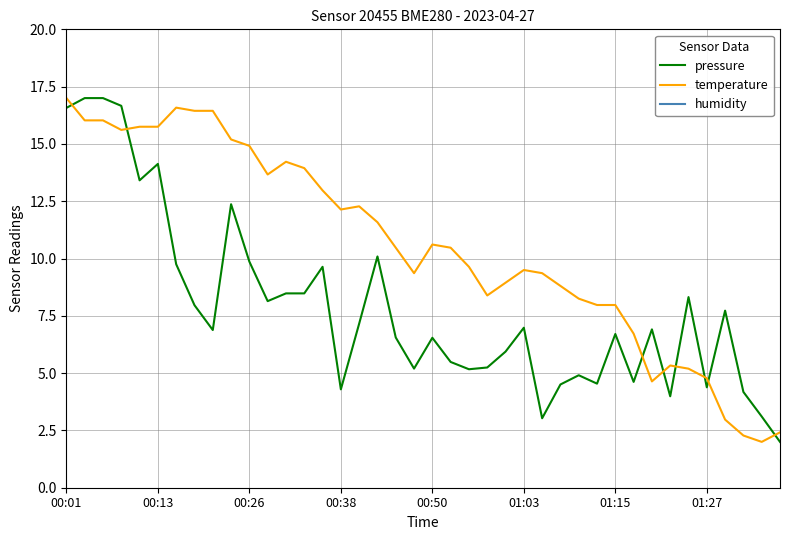

Which series has the largest range (max minus min)?

pressure